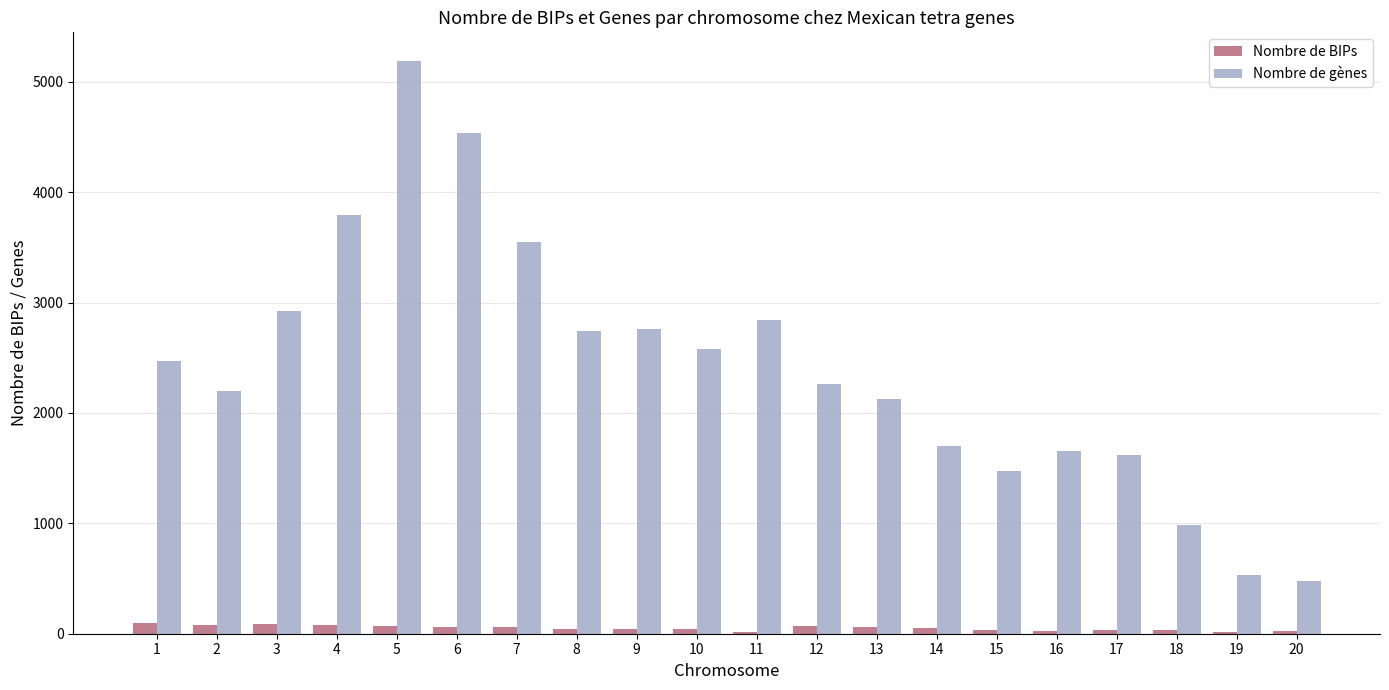

Which series changed the most between 3 and 12?

Nombre de gènes